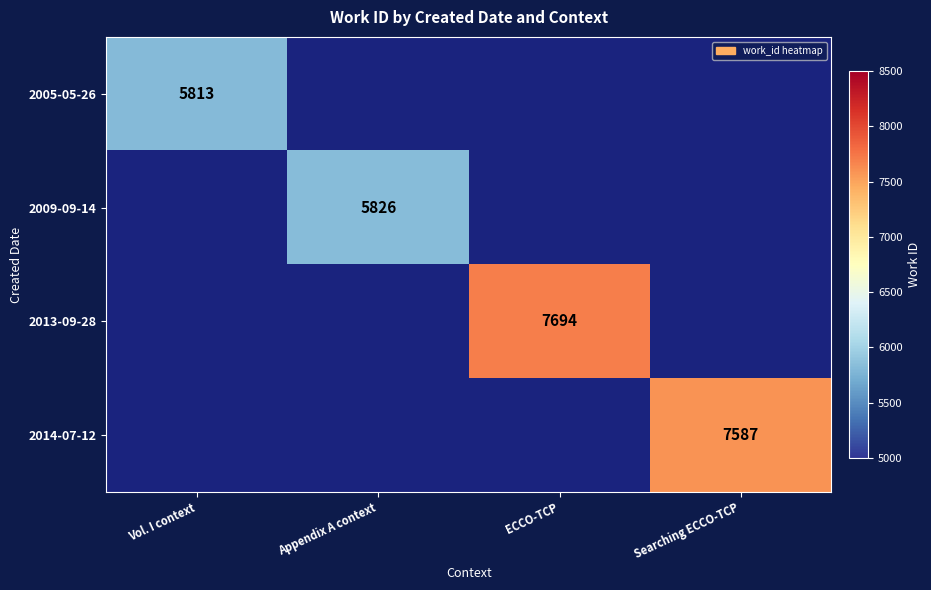

The 2005-05-26 series shows 4040 at Vol. I context. True or false?

False